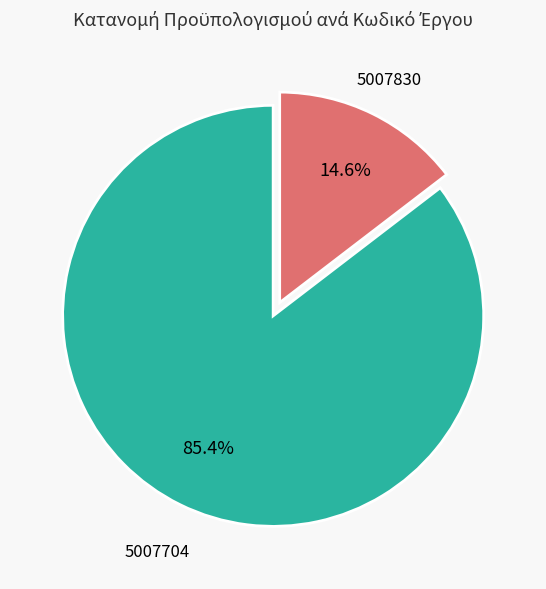

Which has a higher value, 5007704 or 5007830?

5007704